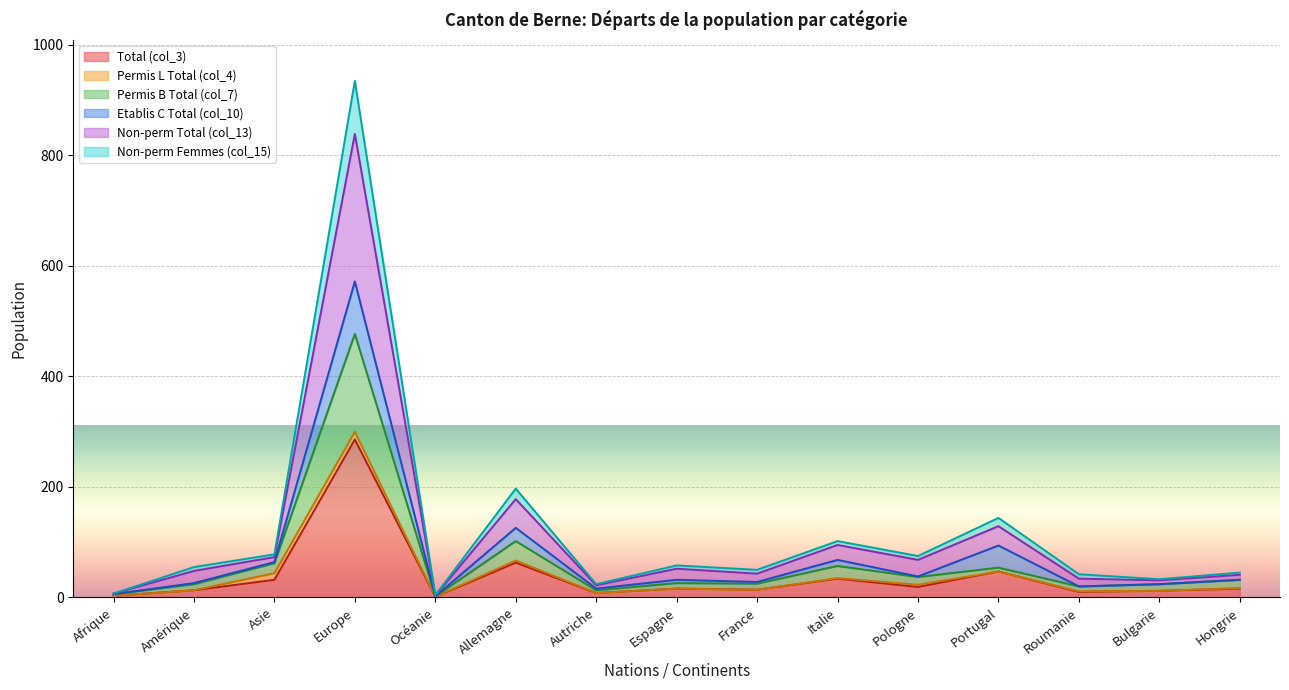

In Total (col_3), how many points are higher than both neighbors (excluding endpoints)?

5